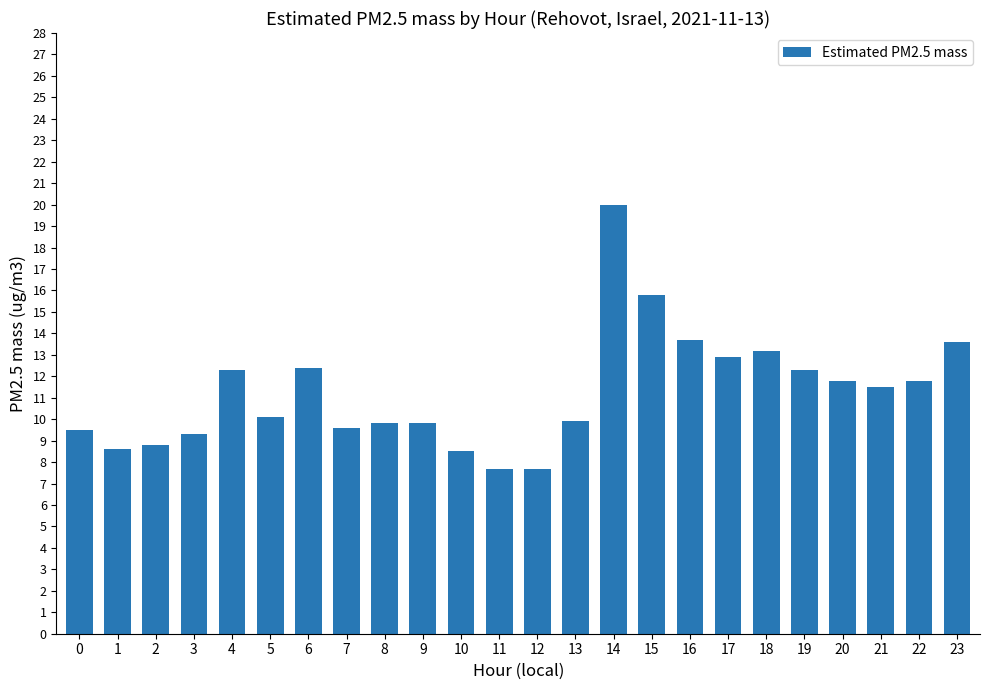

What is the sum of the values at 20 and 22?

23.6